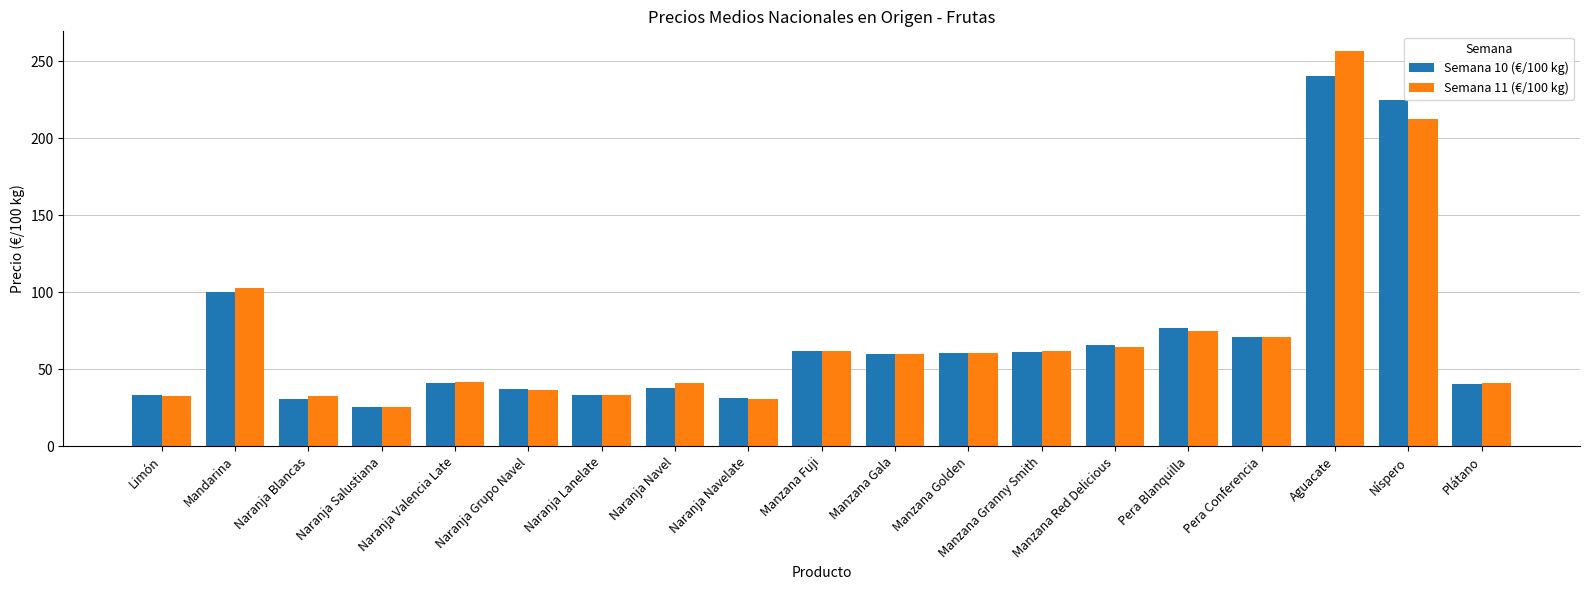

Is it true that Semana 10 (€/100 kg) equals 21.1 at Naranja Lanelate?

False